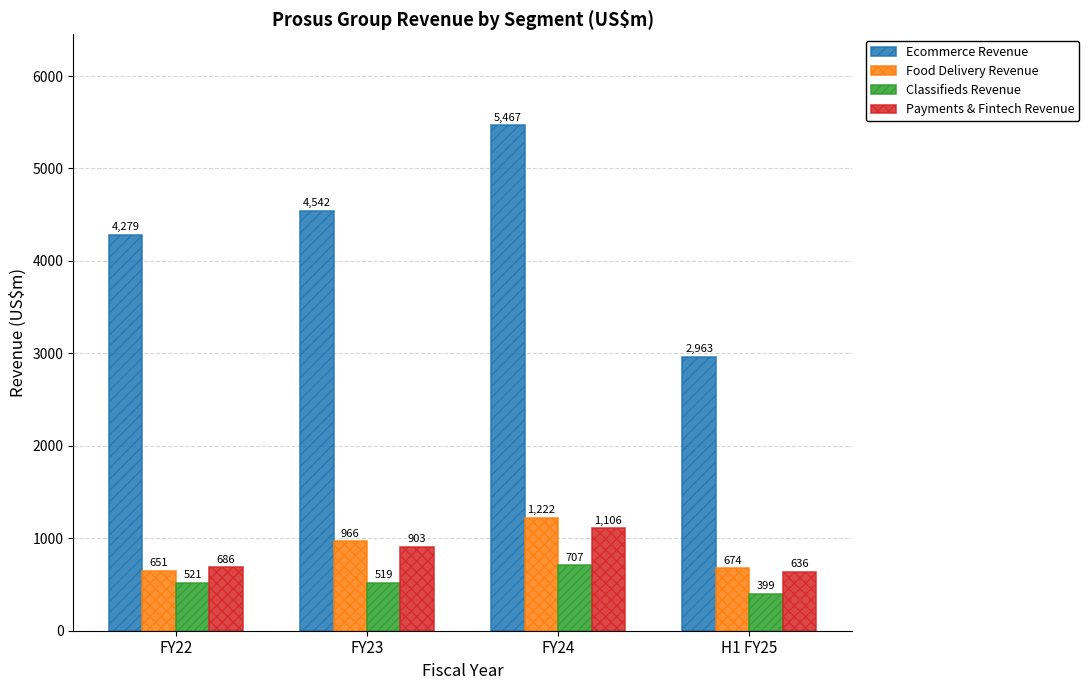

How many bars are there in each group?

4